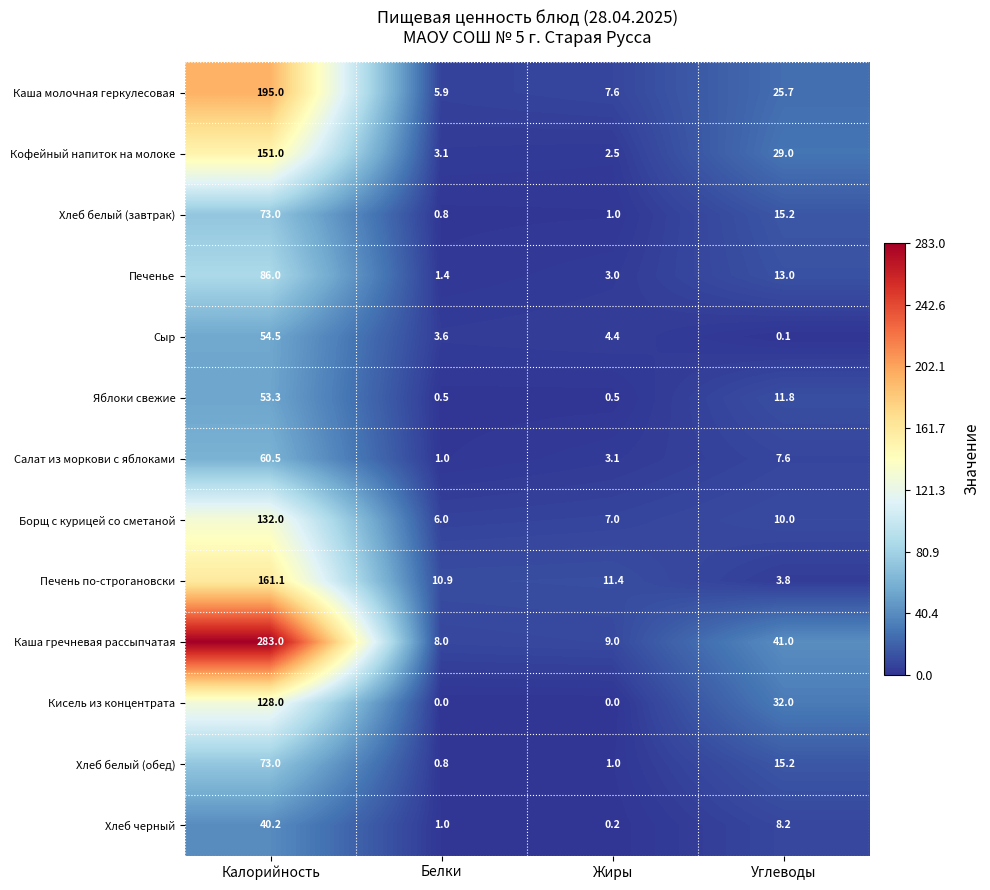

What is the approximate value of Хлеб белый (обед) at Жиры?

1.0